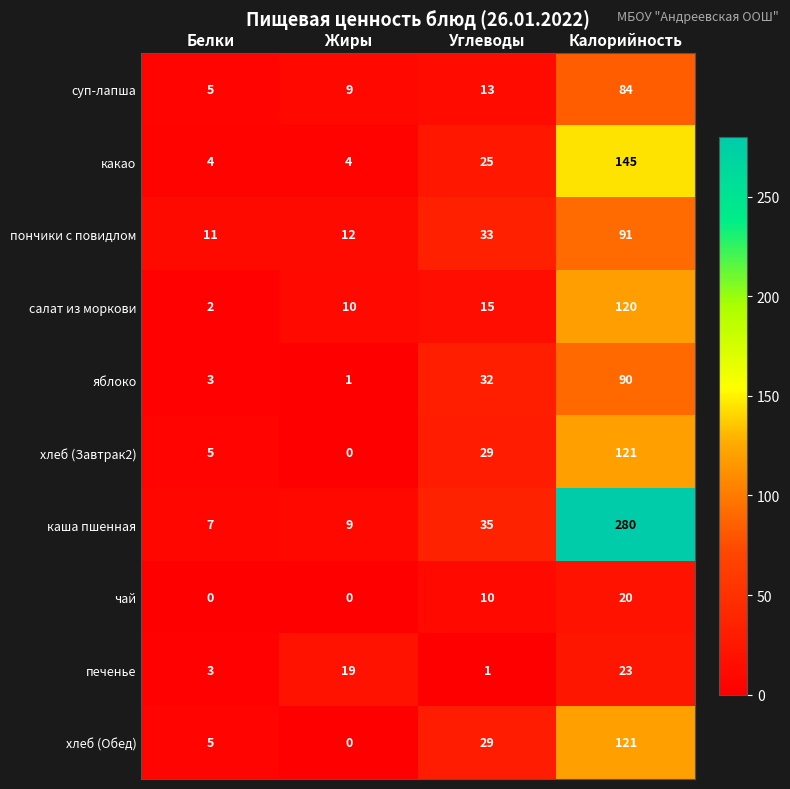

Count the number of categories in the chart.

4